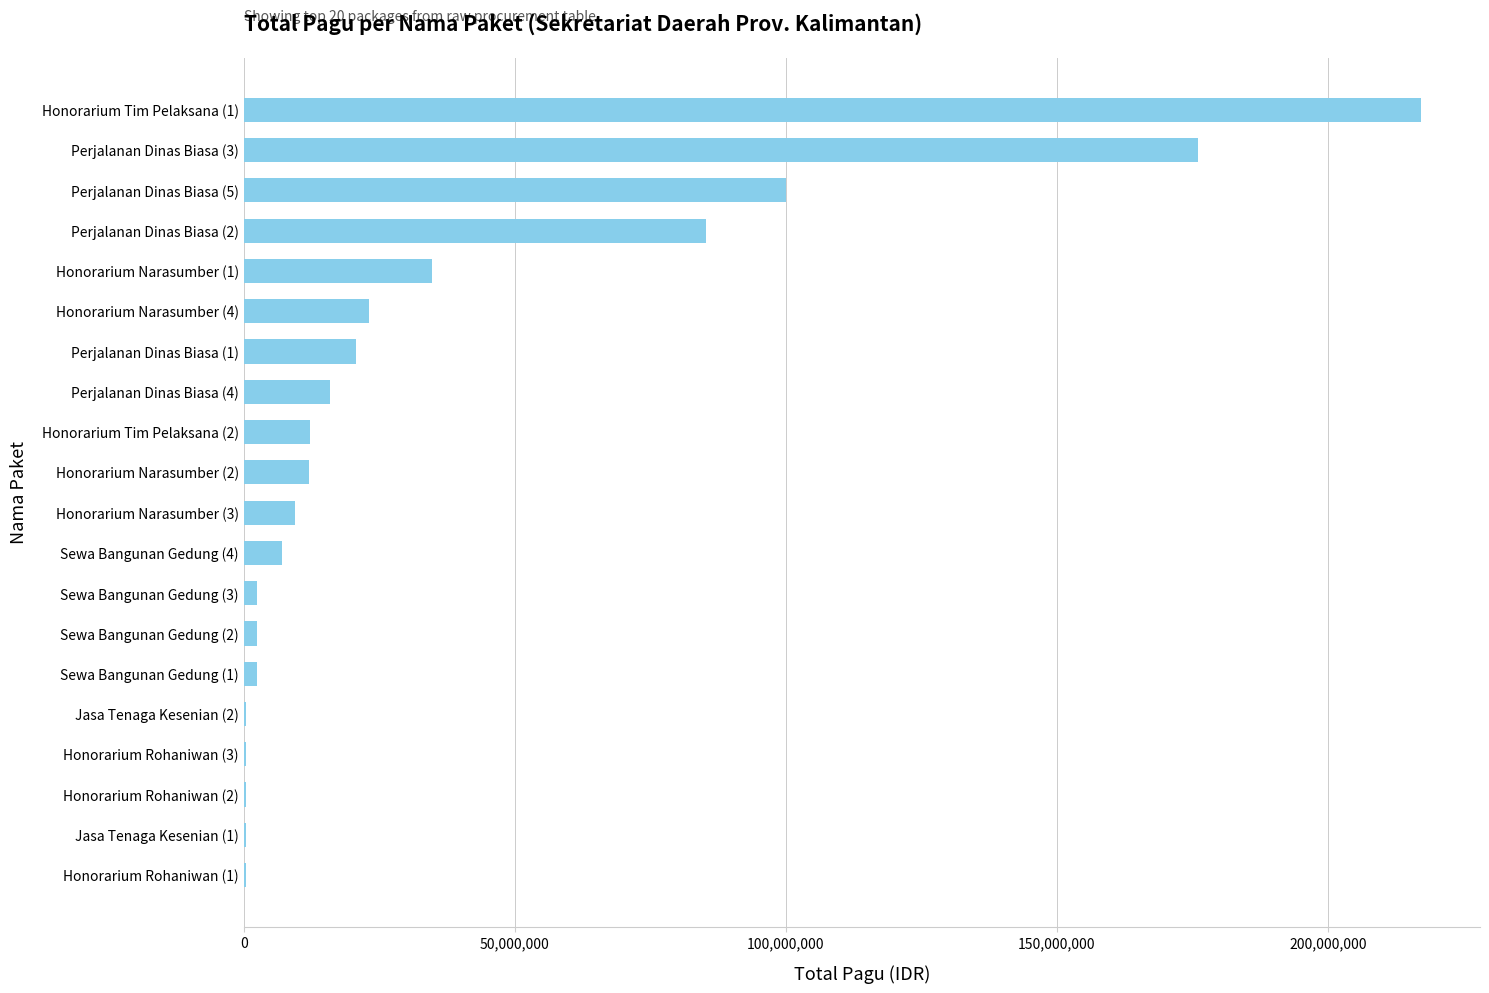

Is it true that the value at Perjalanan Dinas Biasa (5) is 153346061?

False